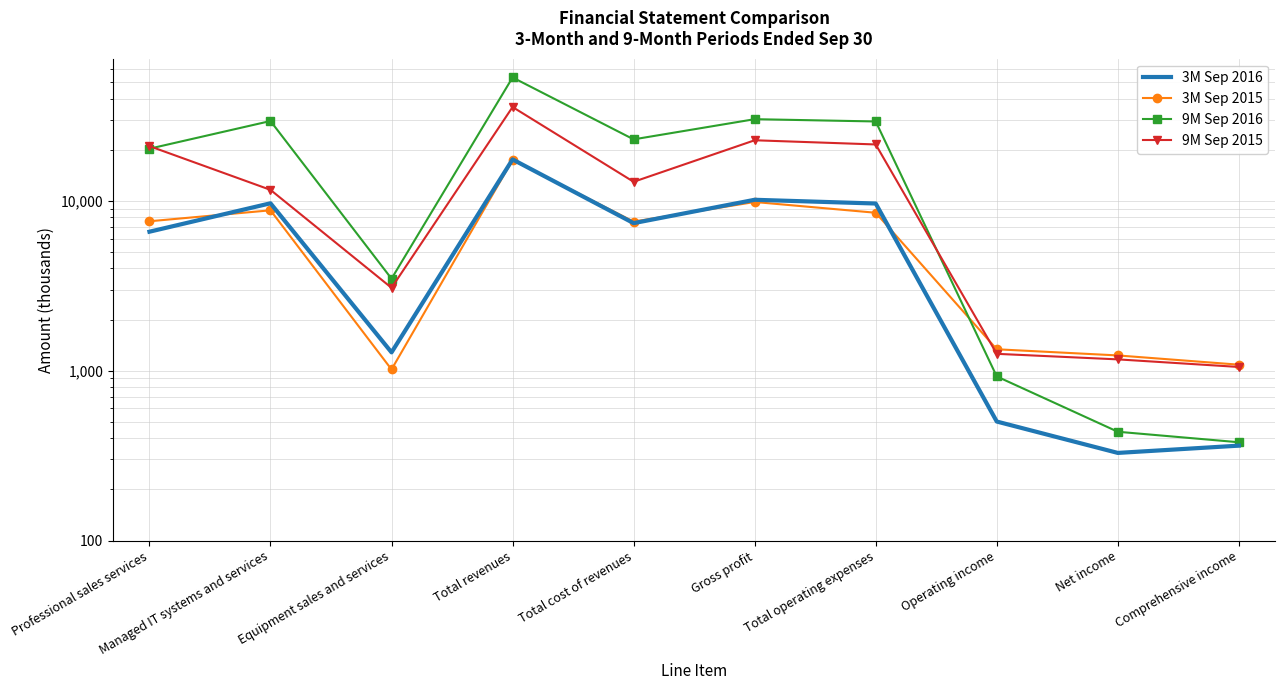

Reading left to right, extract all data points from this chart.

3M Sep 2016: Professional sales services=6583	Managed IT systems and services=9679	Equipment sales and services=1282	Total revenues=17544	Total cost of revenues=7394	Gross profit=10150	Total operating expenses=9648	Operating income=502	Net income=328	Comprehensive income=362
3M Sep 2015: Professional sales services=7584	Managed IT systems and services=8800	Equipment sales and services=1017	Total revenues=17401	Total cost of revenues=7551	Gross profit=9850	Total operating expenses=8513	Operating income=1337	Net income=1230	Comprehensive income=1085
9M Sep 2016: Professional sales services=20289	Managed IT systems and services=29530	Equipment sales and services=3481	Total revenues=53300	Total cost of revenues=23025	Gross profit=30275	Total operating expenses=29350	Operating income=925	Net income=437	Comprehensive income=379
9M Sep 2015: Professional sales services=21010	Managed IT systems and services=11611	Equipment sales and services=3077	Total revenues=35698	Total cost of revenues=12952	Gross profit=22746	Total operating expenses=21489	Operating income=1257	Net income=1166	Comprehensive income=1052